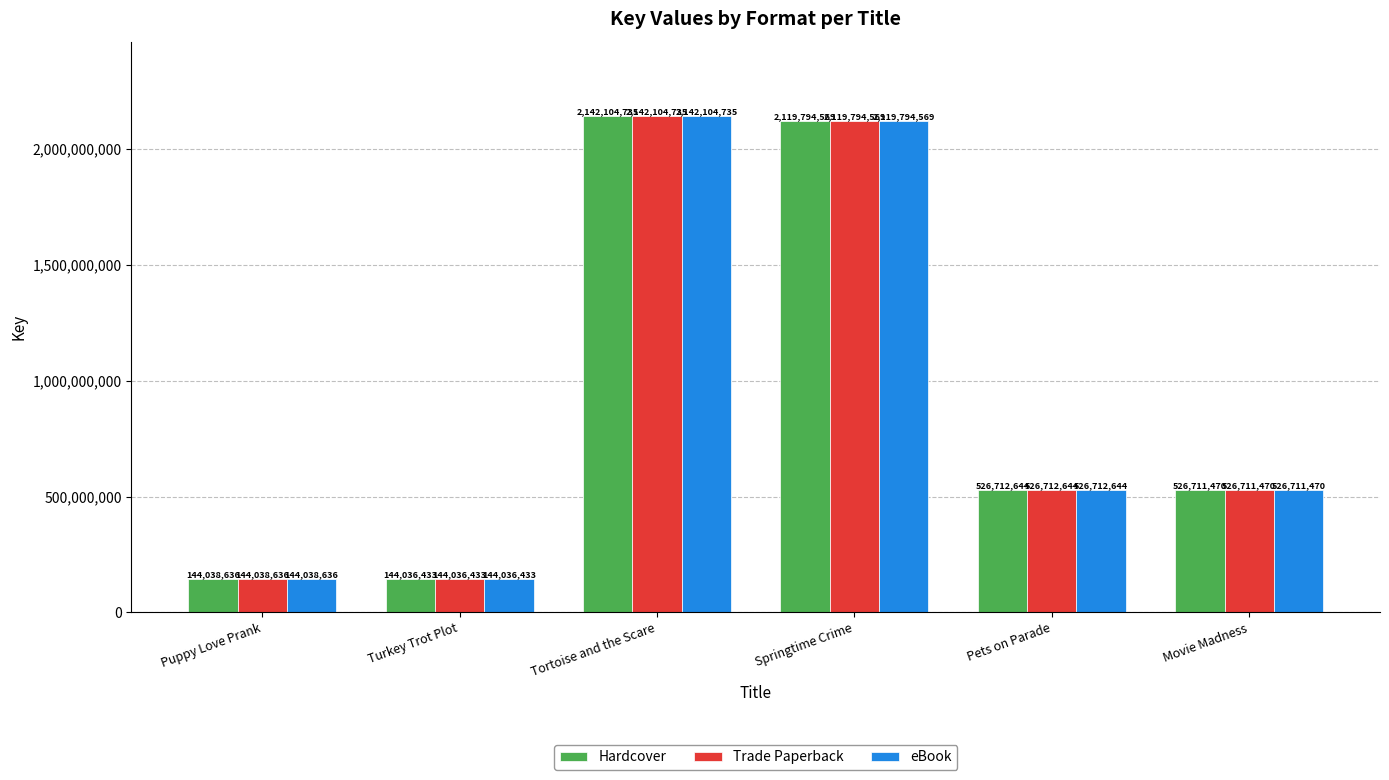

True or false: Hardcover has a value of 144038636 at Puppy Love Prank.

True